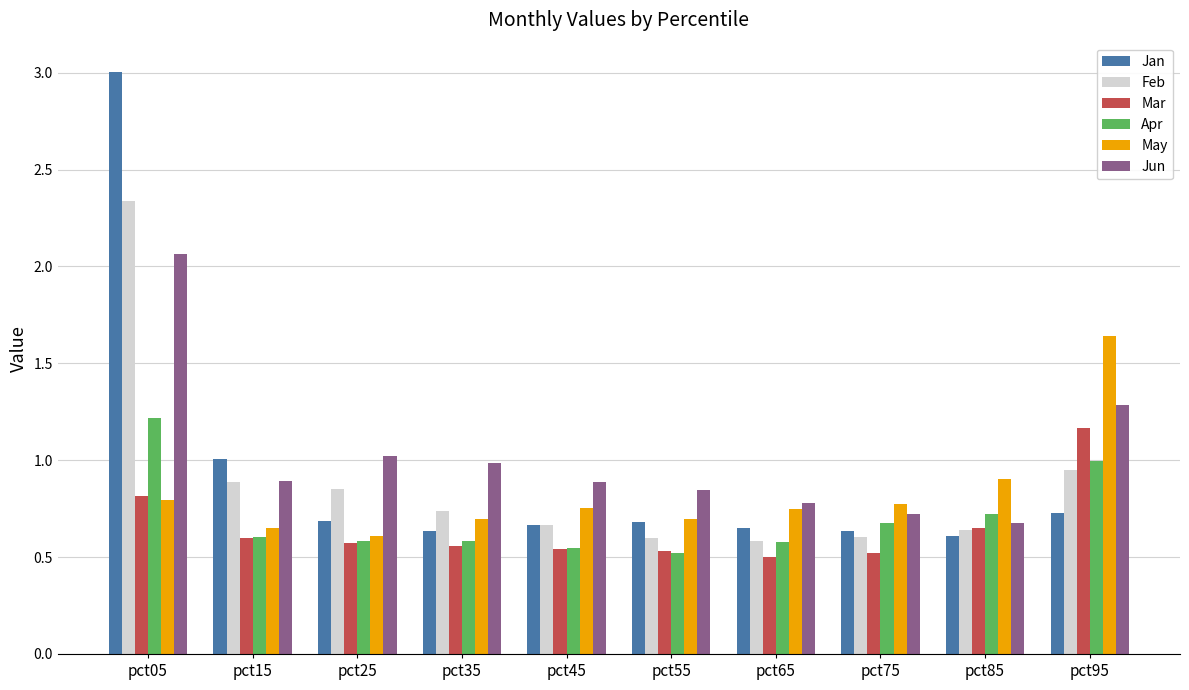

At which category does the chart reach its peak across all series?

pct05